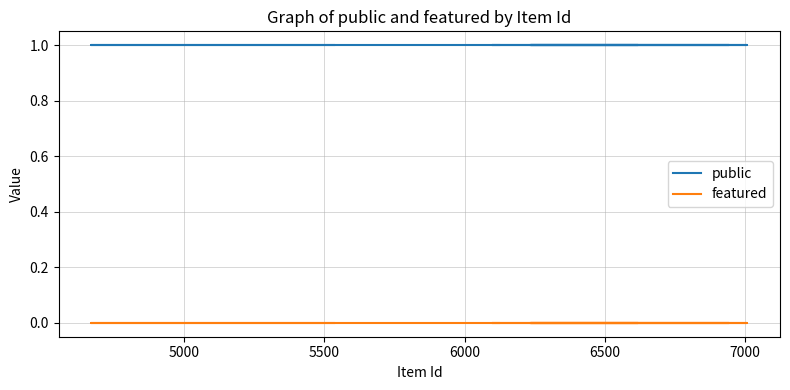

At how many categories does at least one series exceed 0?

12